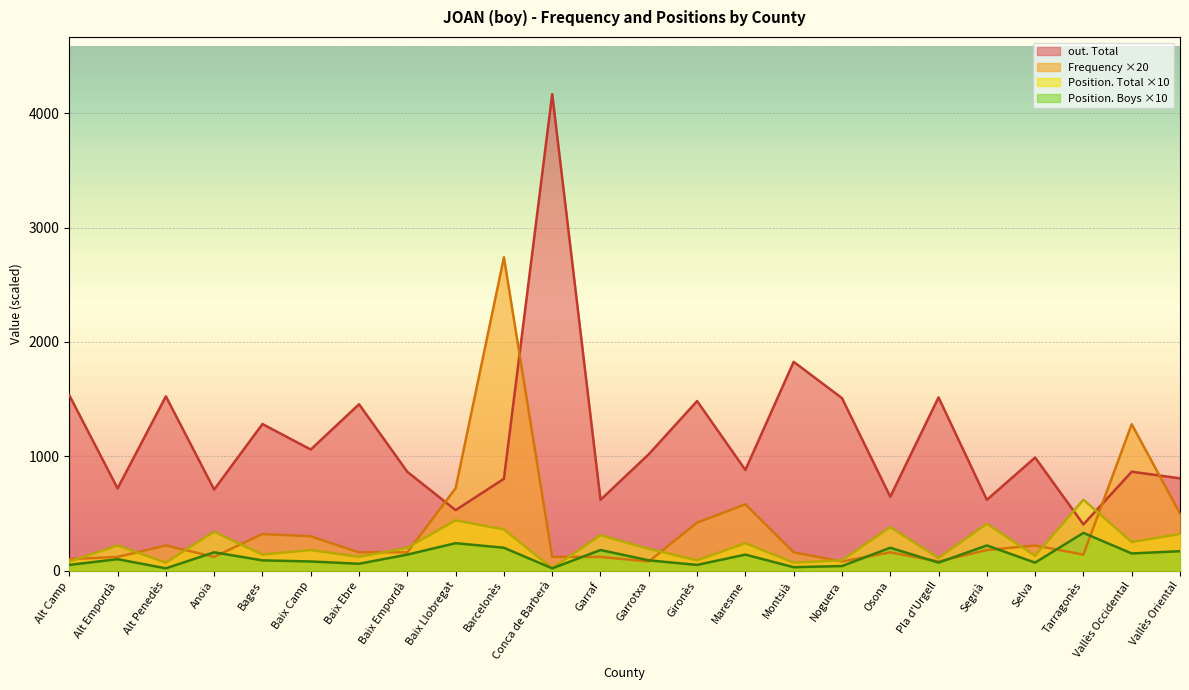

At how many categories does at least one series exceed 2340?

2